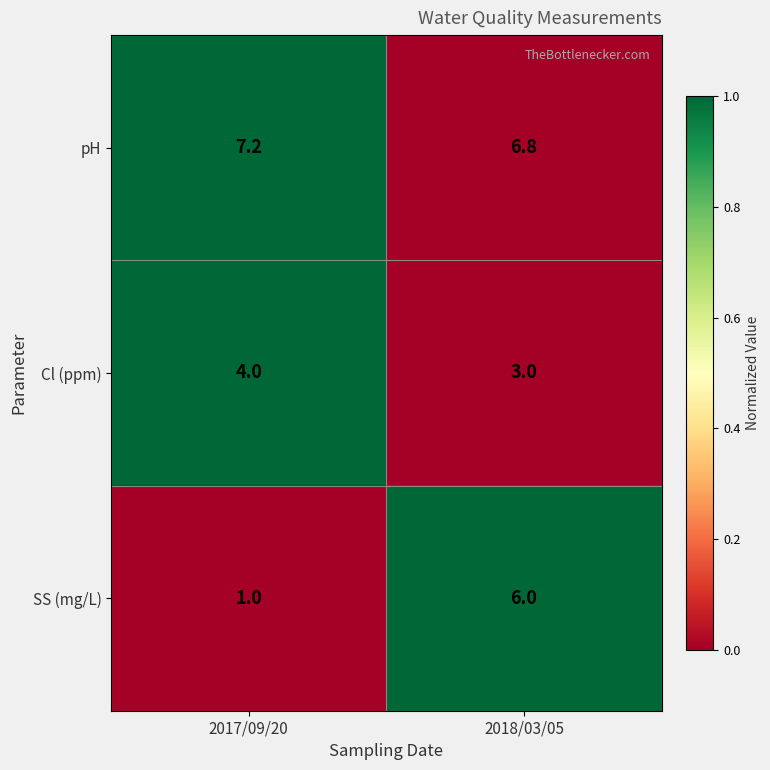

Reading left to right, transcribe all the data shown in this chart.

pH: 7.2	6.8
Cl (ppm): 4.0	3.0
SS (mg/L): 1.0	6.0